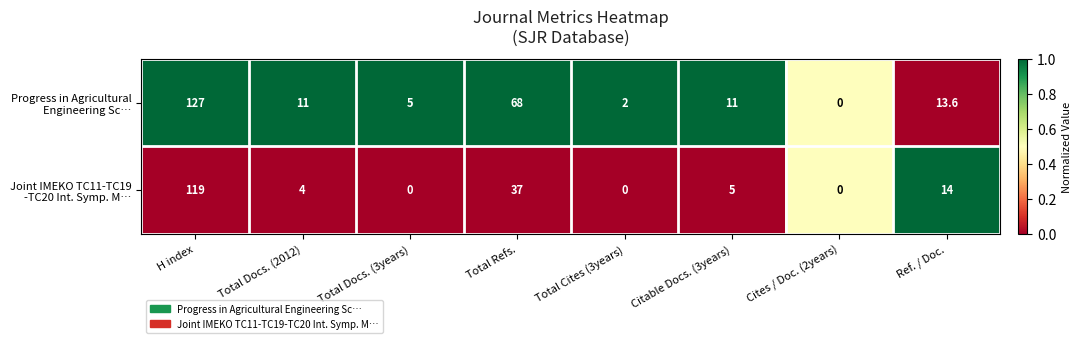

At which category is the sum across all series the highest?

H index